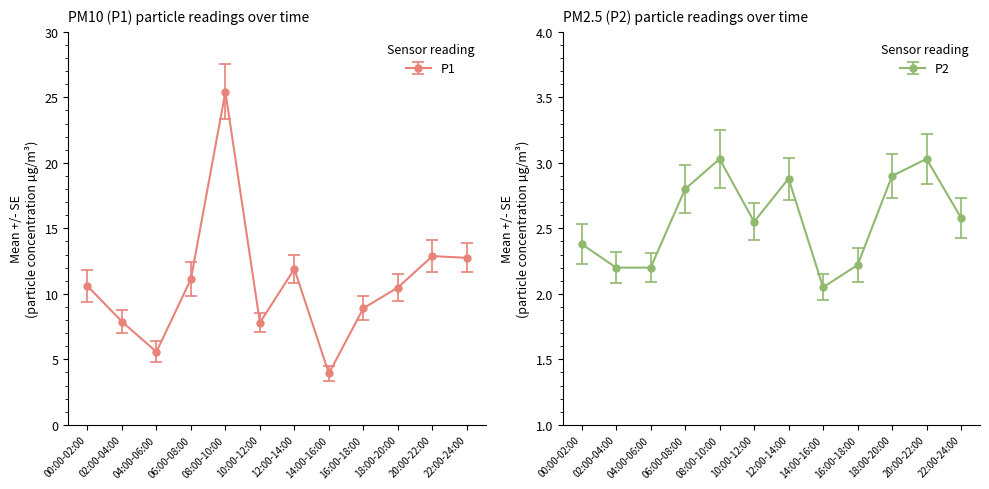

True or false: P2 has more than 2 points higher than both neighbors.

True